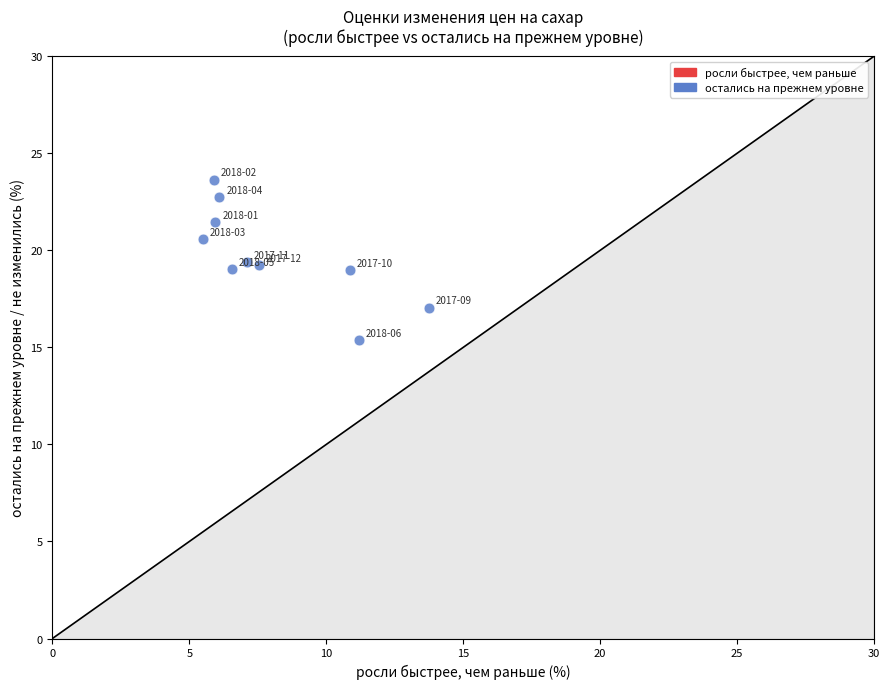

What is the average X value?

8.0